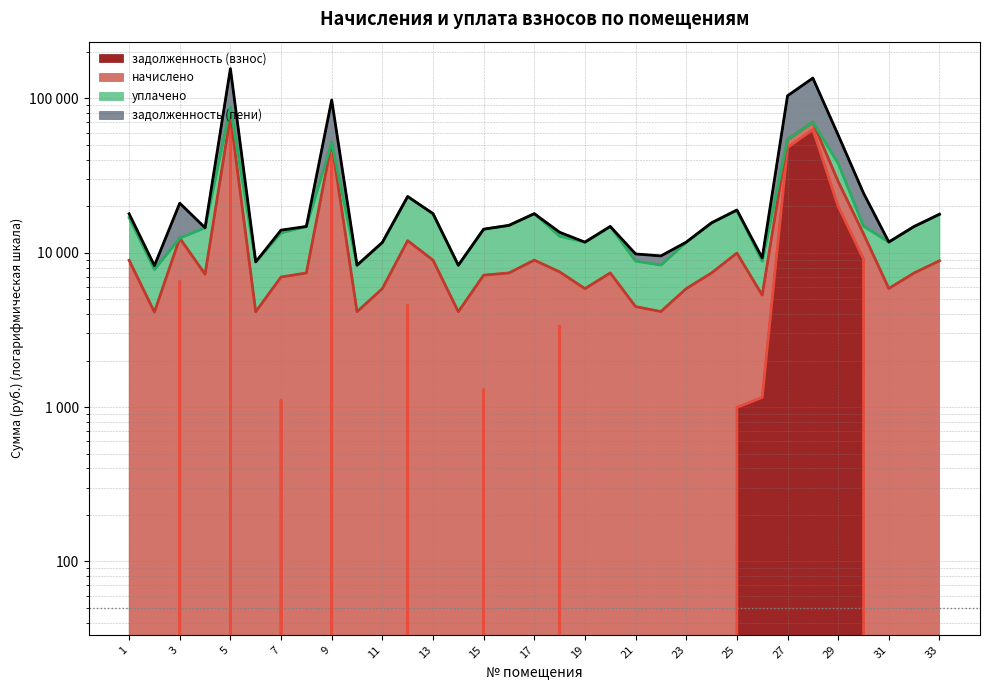

Which category has the highest value in the задолженность (взнос) series?

5